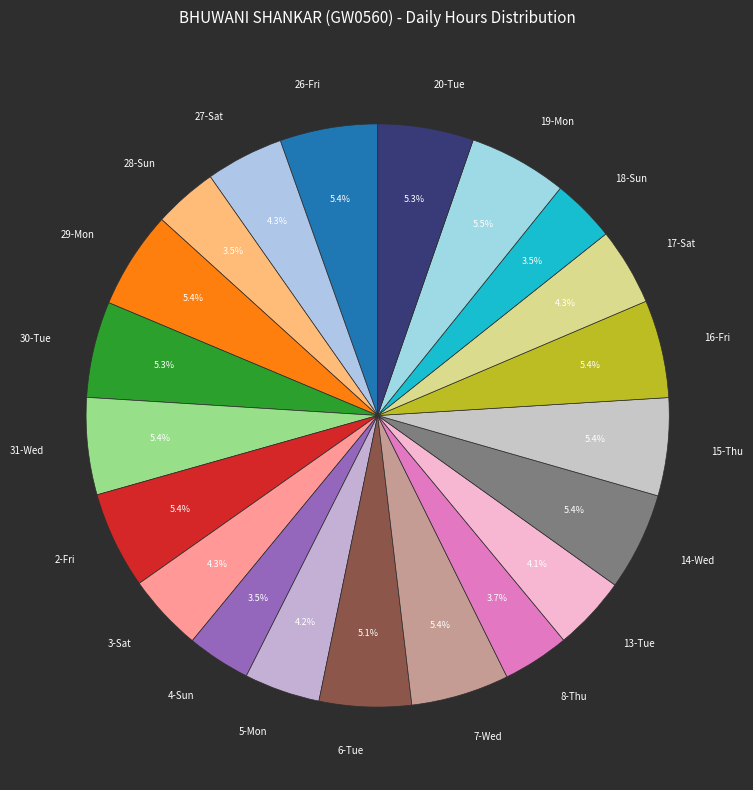

How many segments does this pie chart have?

21